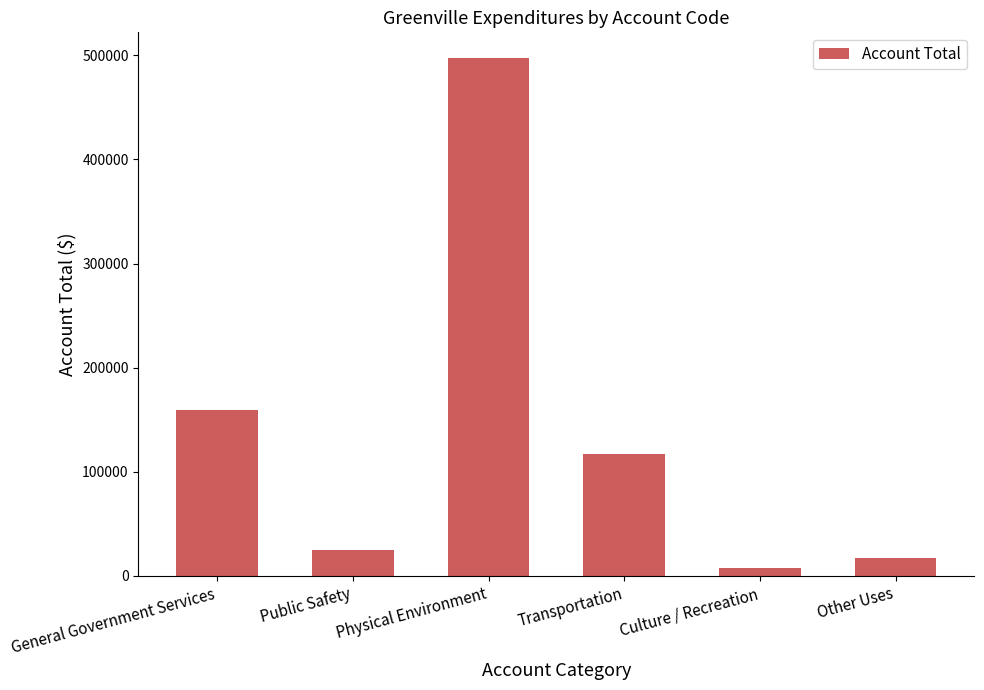

What is the label of the 5th bar from the left?

Culture / Recreation